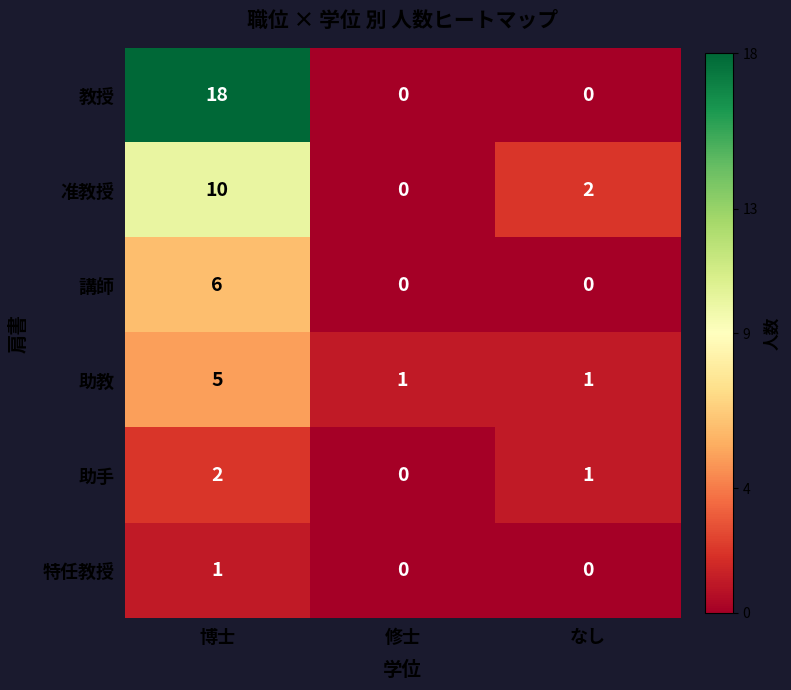

The value of 助手 at なし is 1. True or false?

True